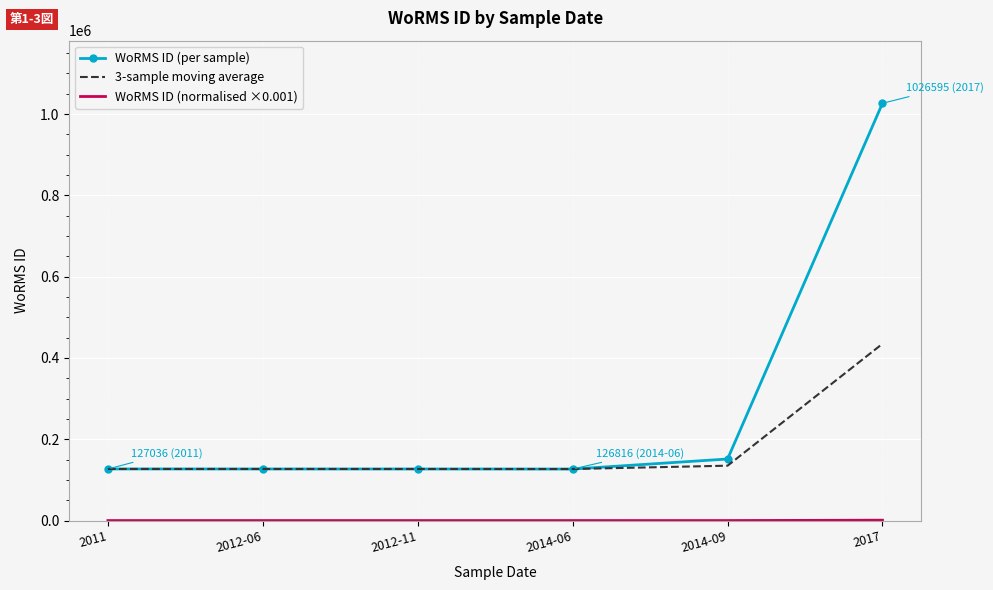

What is the sum of all WoRMS ID (per sample) values?

1685920.0